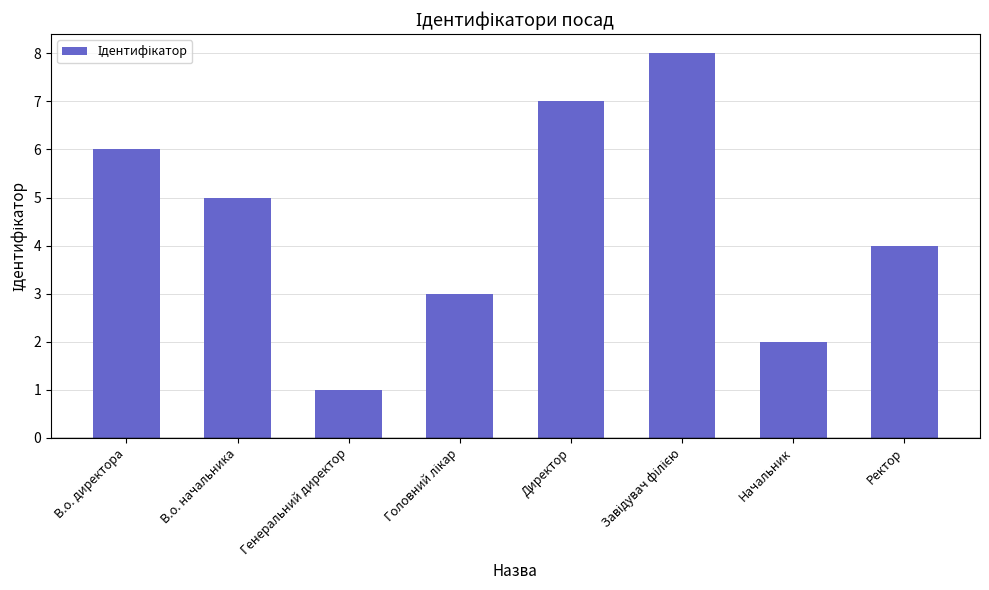

What is the sum of all values?

36